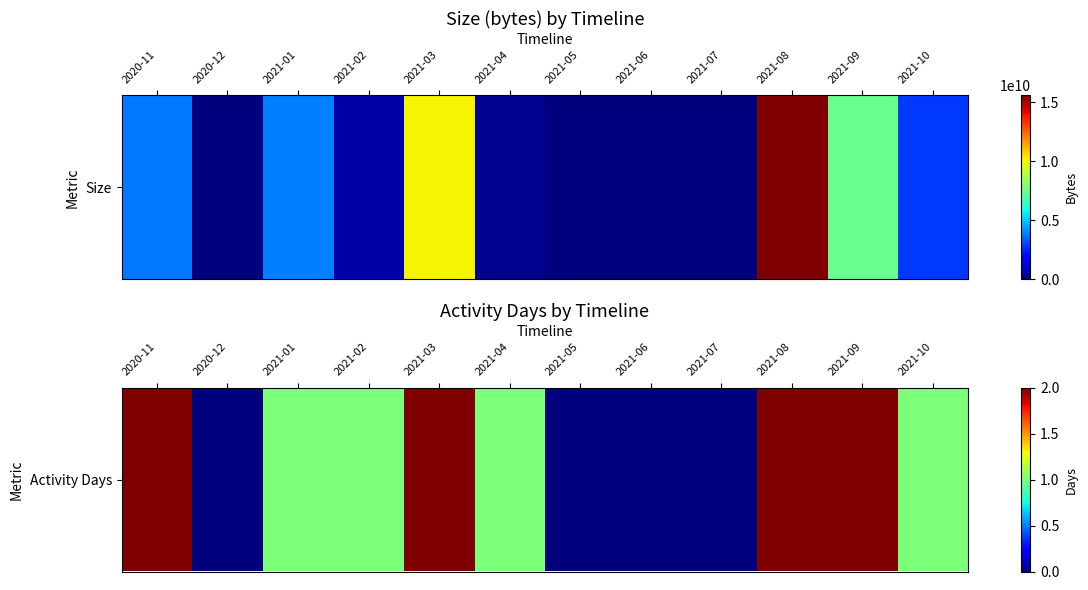

What is the sum of the values at 2021-10 and 2021-01?

2